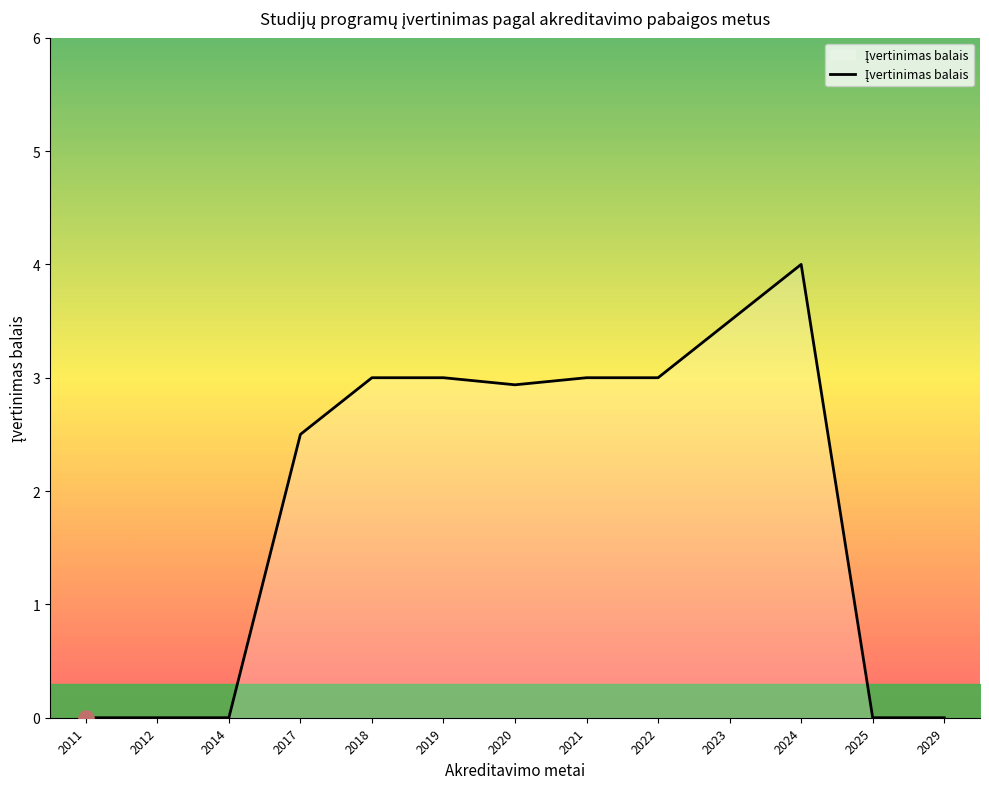

Which has a higher value, 2024 or 2021?

2024